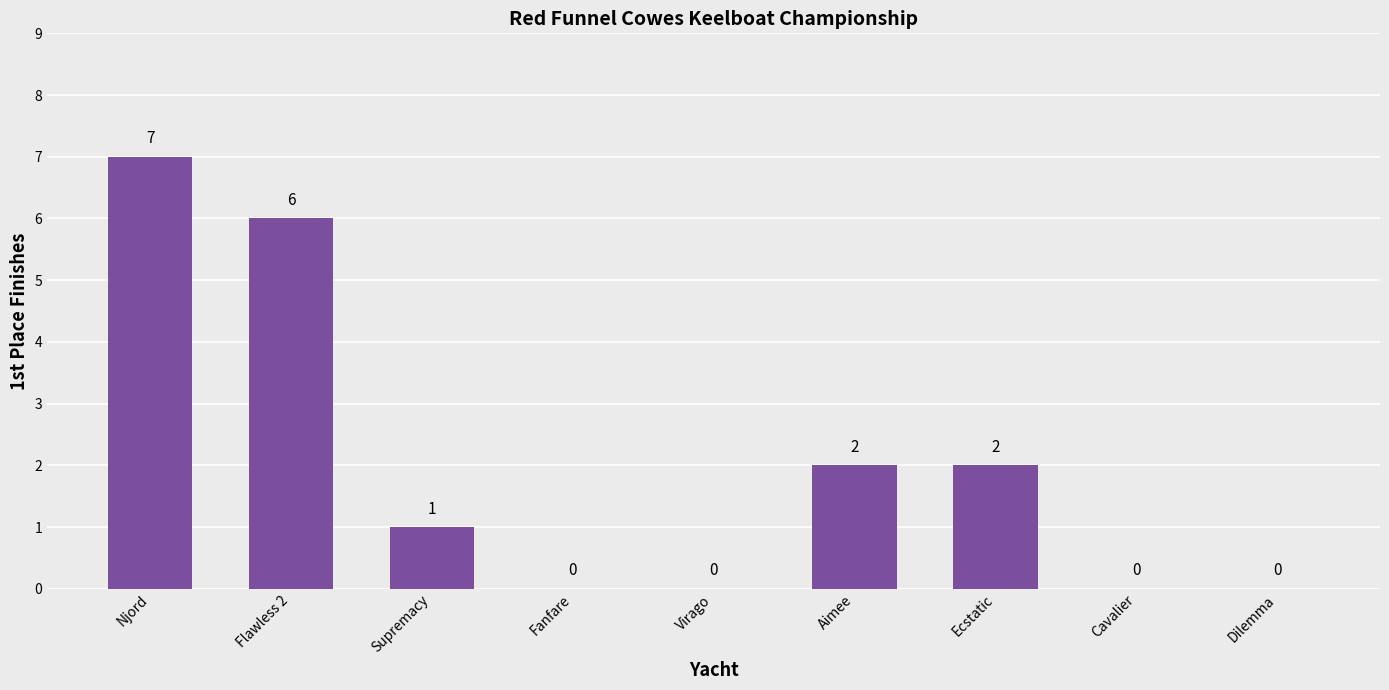

How many distinct data groups are displayed?

1